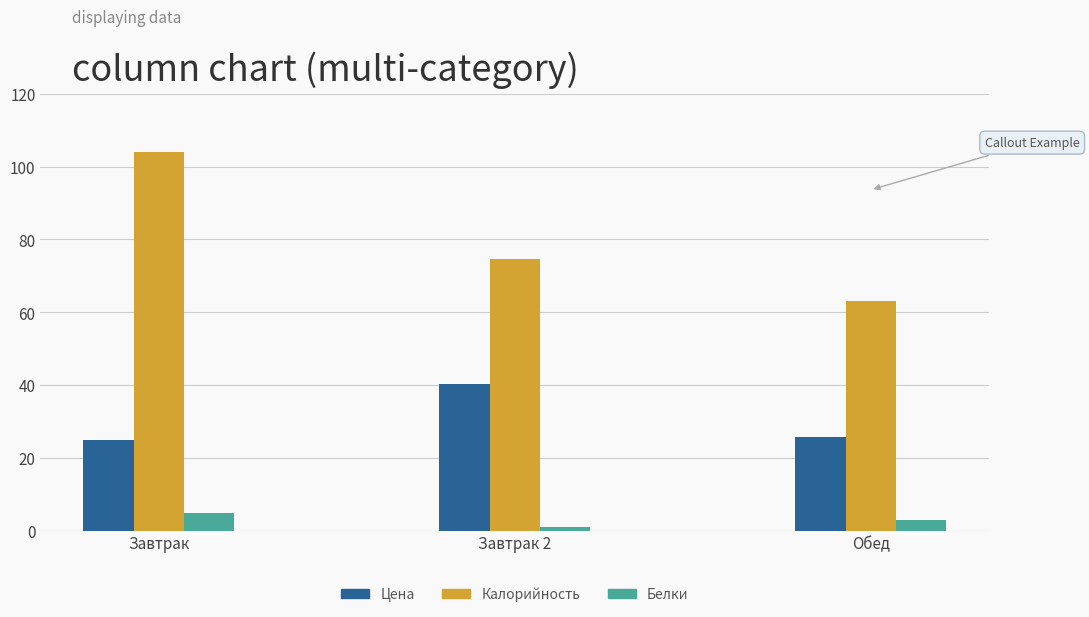

Reading right to left, extract all data points from this chart.

Цена: Обед=25.8	Завтрак 2=40.2	Завтрак=25.0
Калорийность: Обед=63.0	Завтрак 2=74.7	Завтрак=104.0
Белки: Обед=3.0	Завтрак 2=1.0	Завтрак=5.0